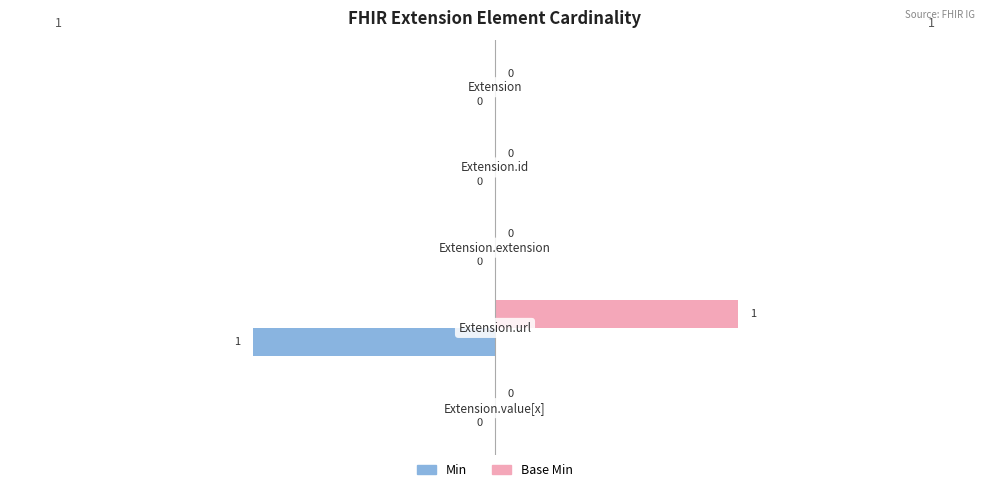

Which series has the largest total across all categories?

Base Min